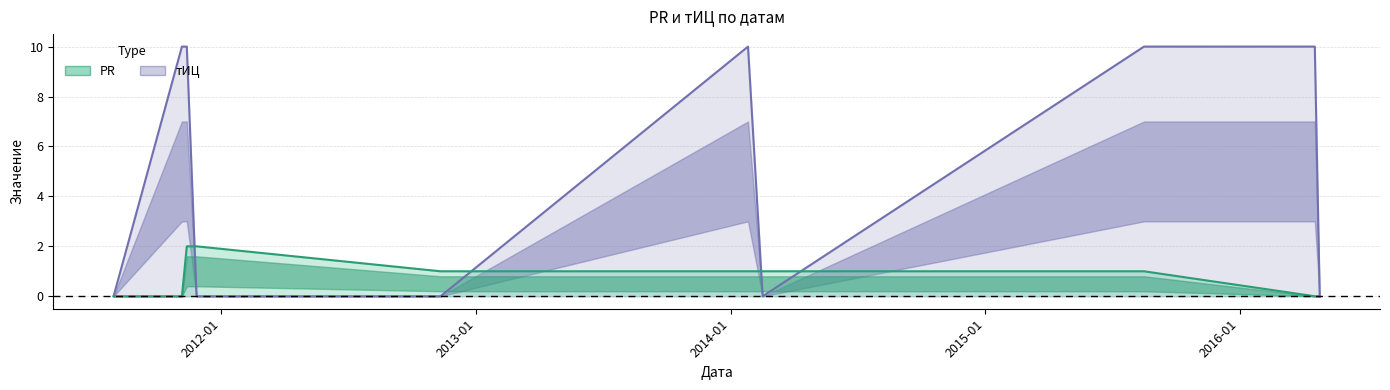

What is the average value of the тИЦ series?

5